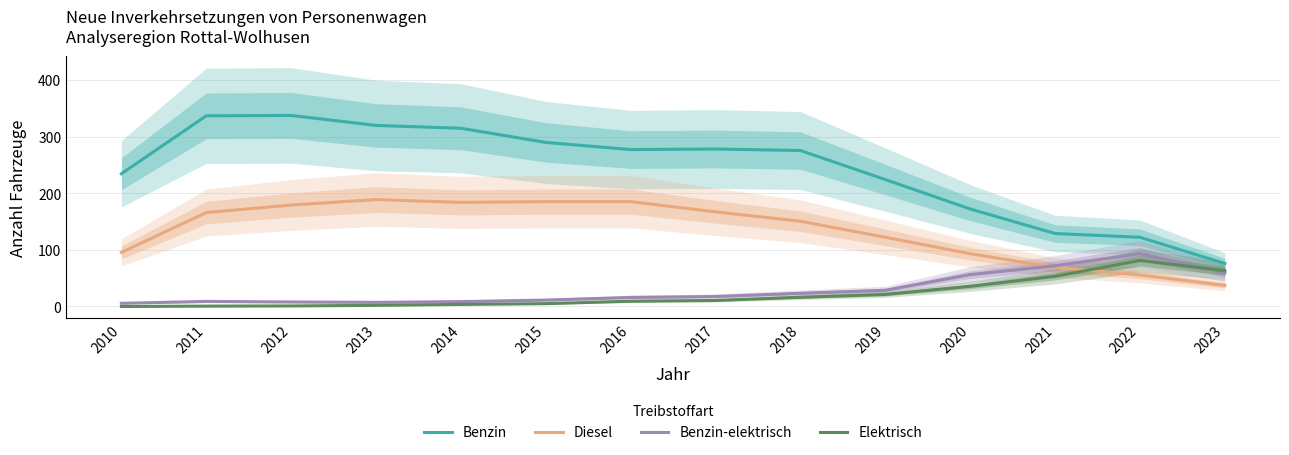

True or false: Elektrisch and Benzin cross at least once.

False